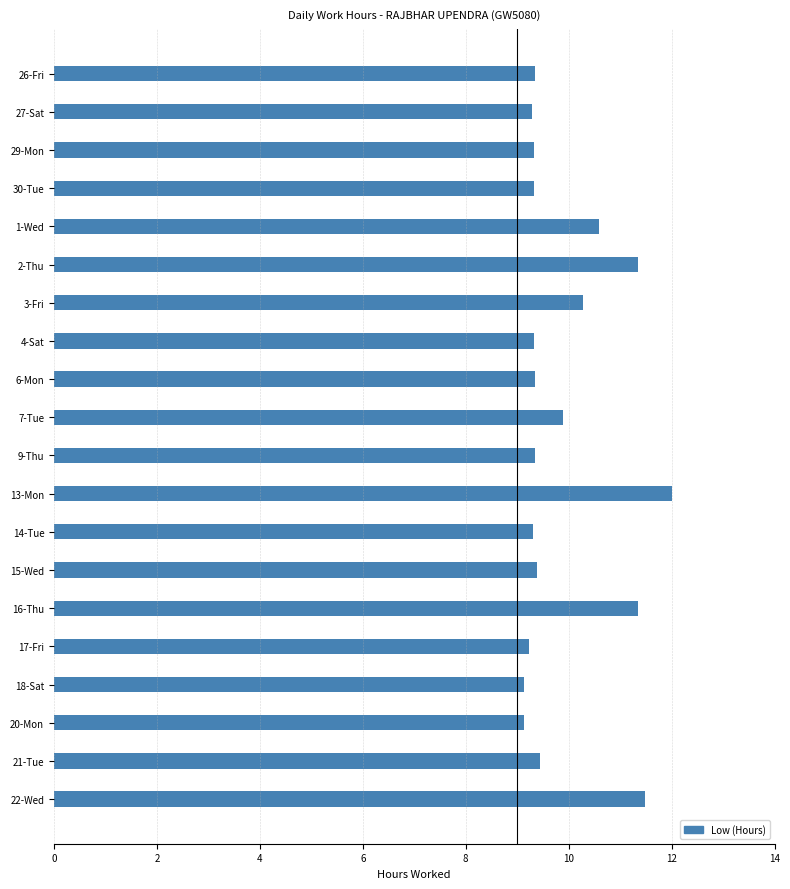

What is the greatest value displayed?

12.0